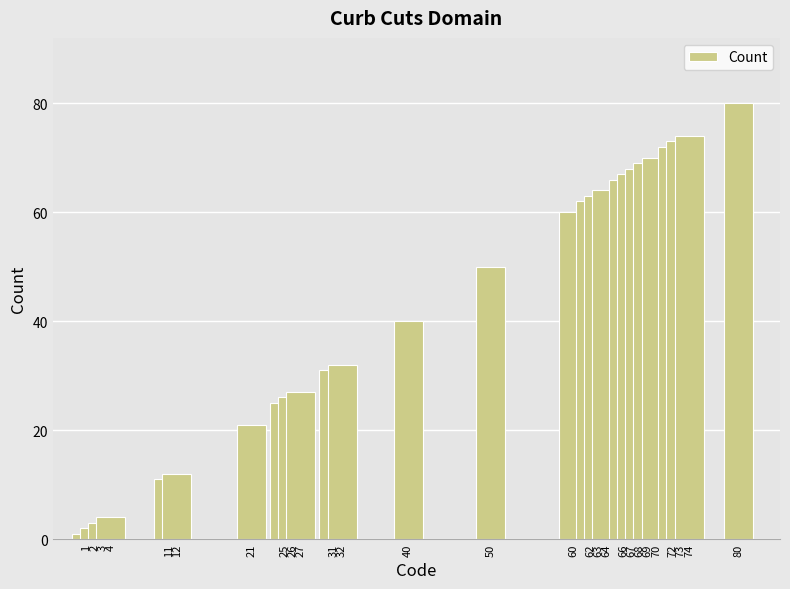

What is the sum of all values?

1173